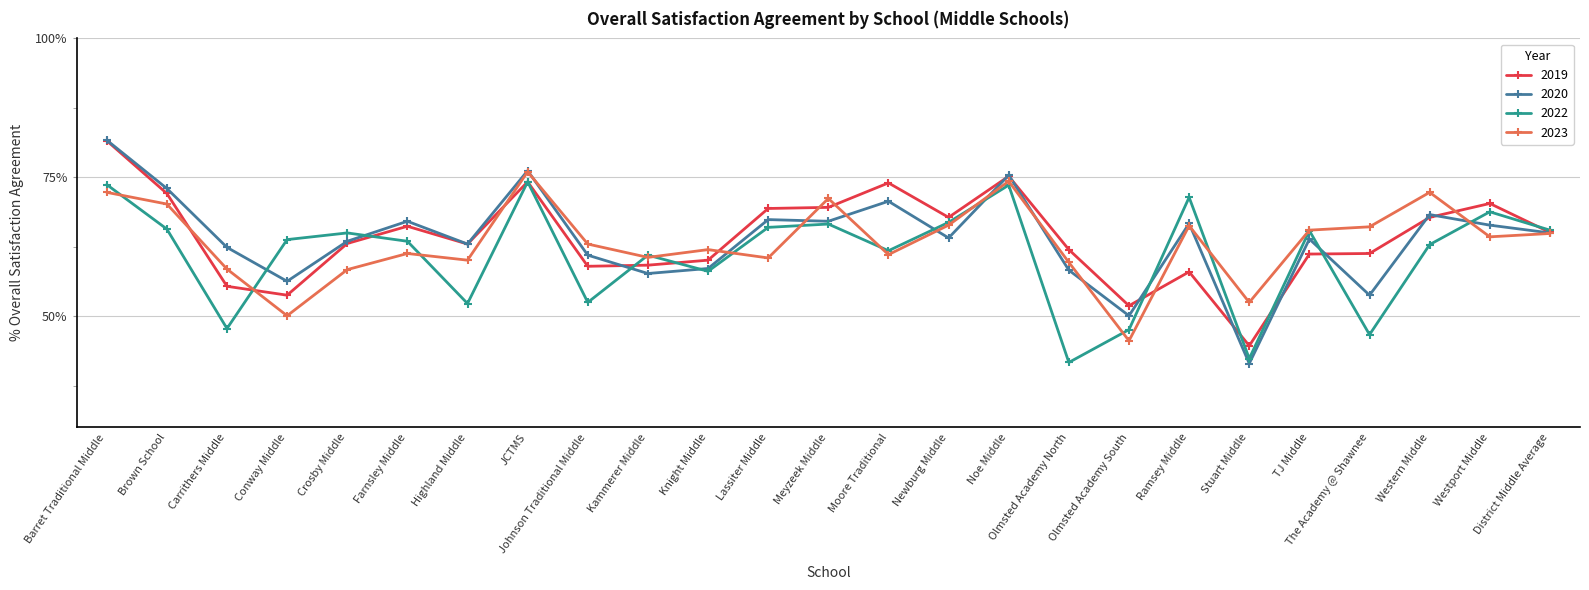

The value of 2020 at Newburg Middle is 64.1. True or false?

True